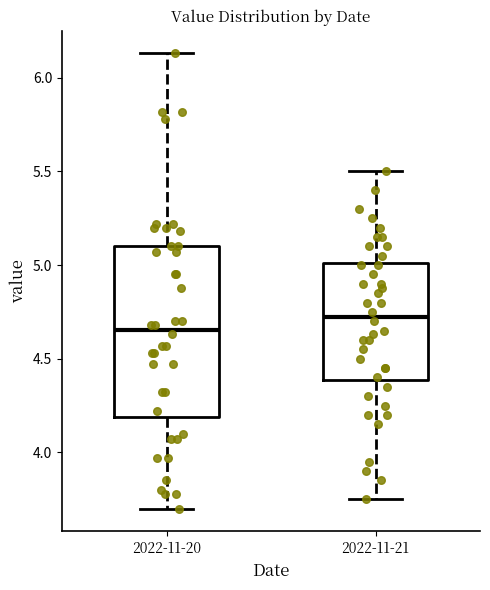

Which box is the tallest, from its lower edge to its upper edge?

2022-11-20